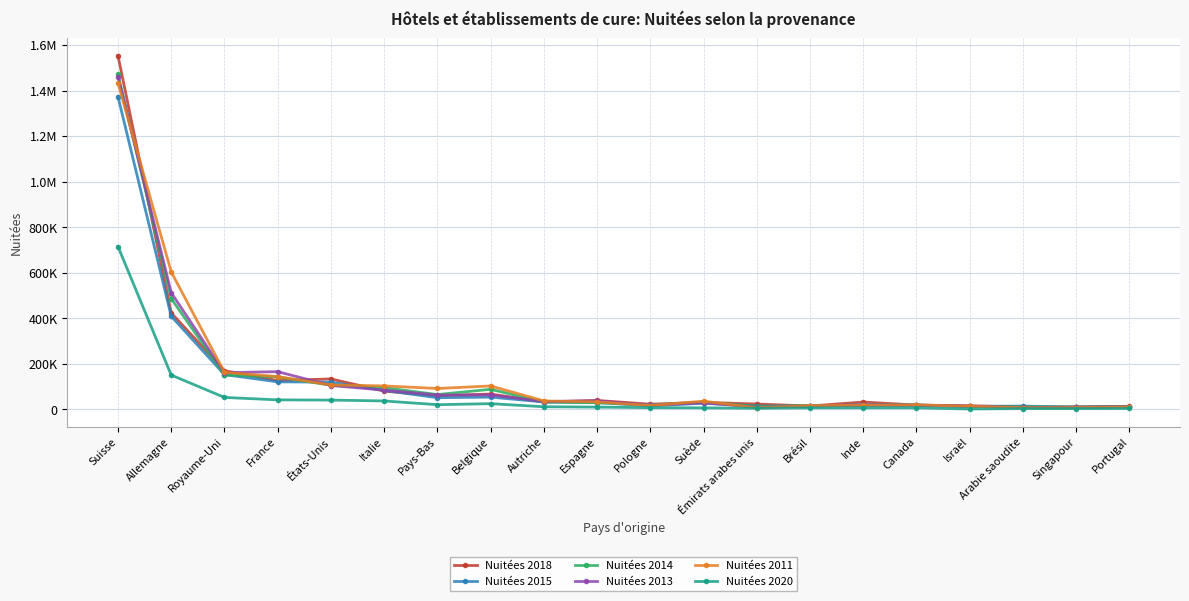

What are all the series names shown in the legend?

Nuitées 2018, Nuitées 2015, Nuitées 2014, Nuitées 2013, Nuitées 2011, Nuitées 2020